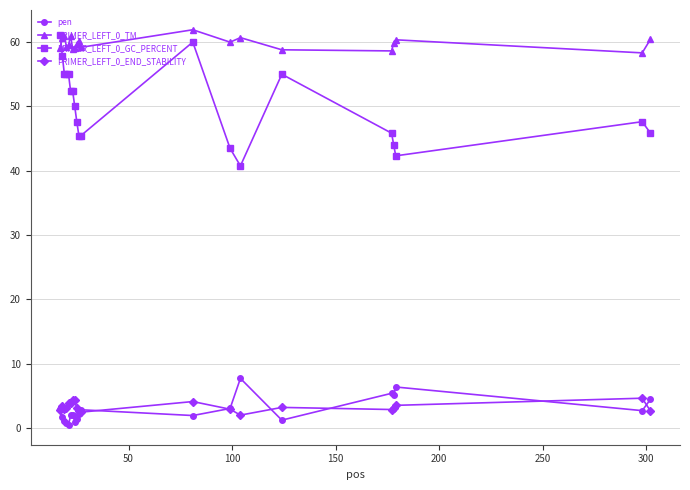

True or false: PRIMER_LEFT_0_END_STABILITY and PRIMER_LEFT_0_TM cross at least once.

False